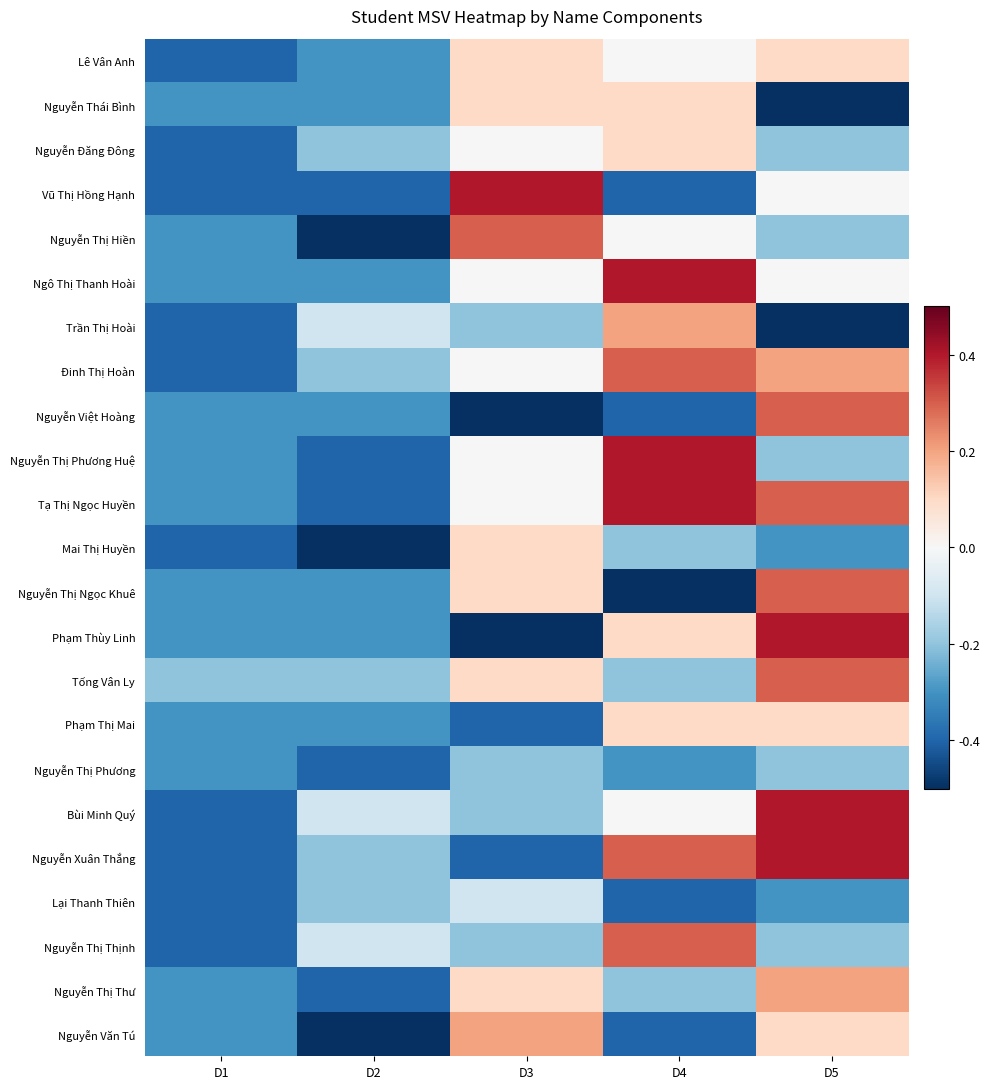

What is the greatest value displayed?

0.4